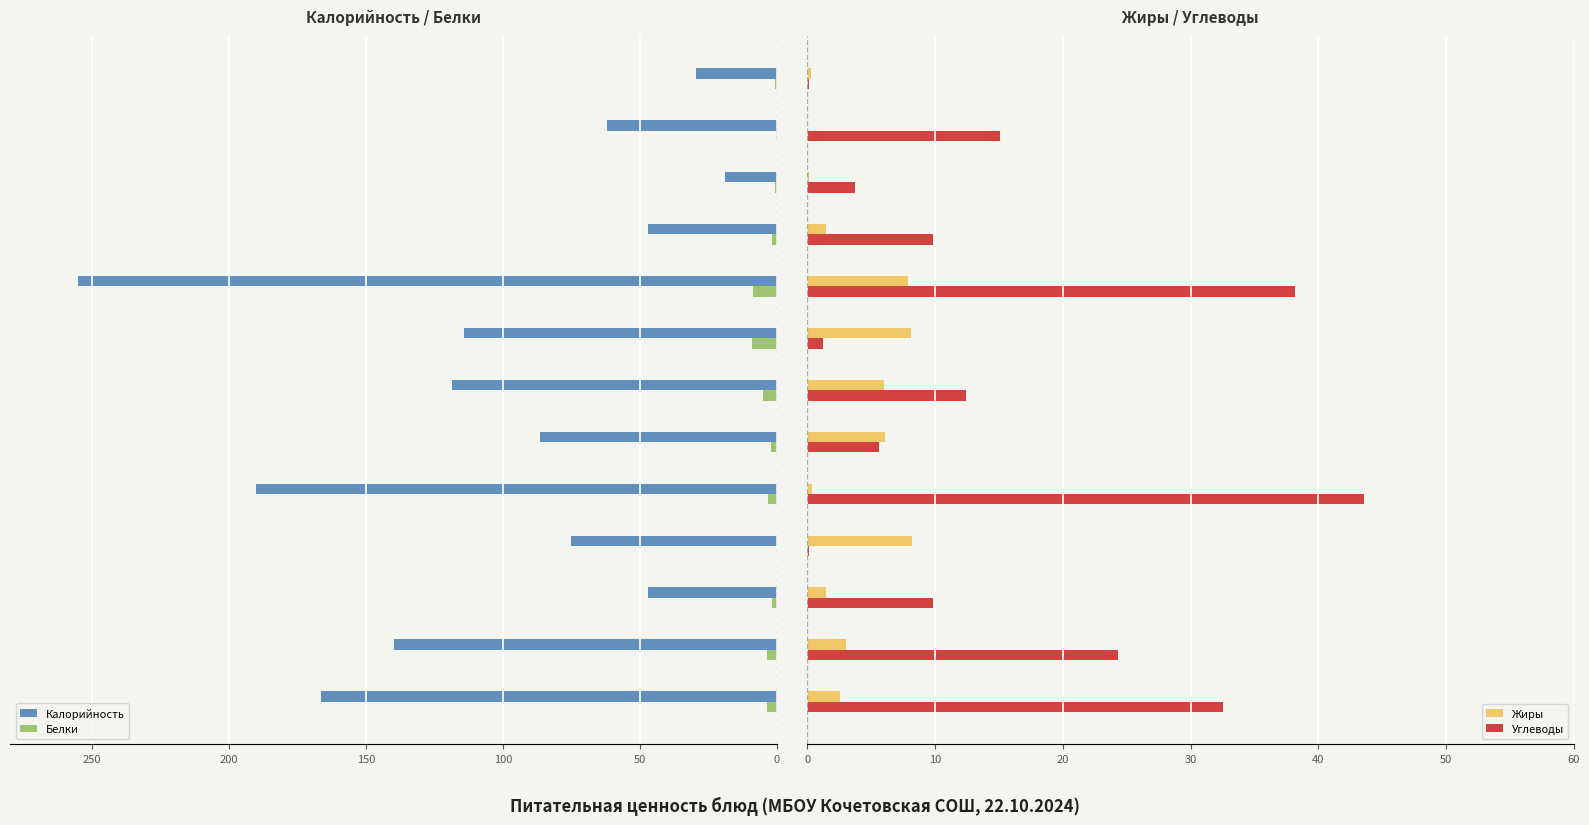

What is the maximum value for Углеводы?

43.6